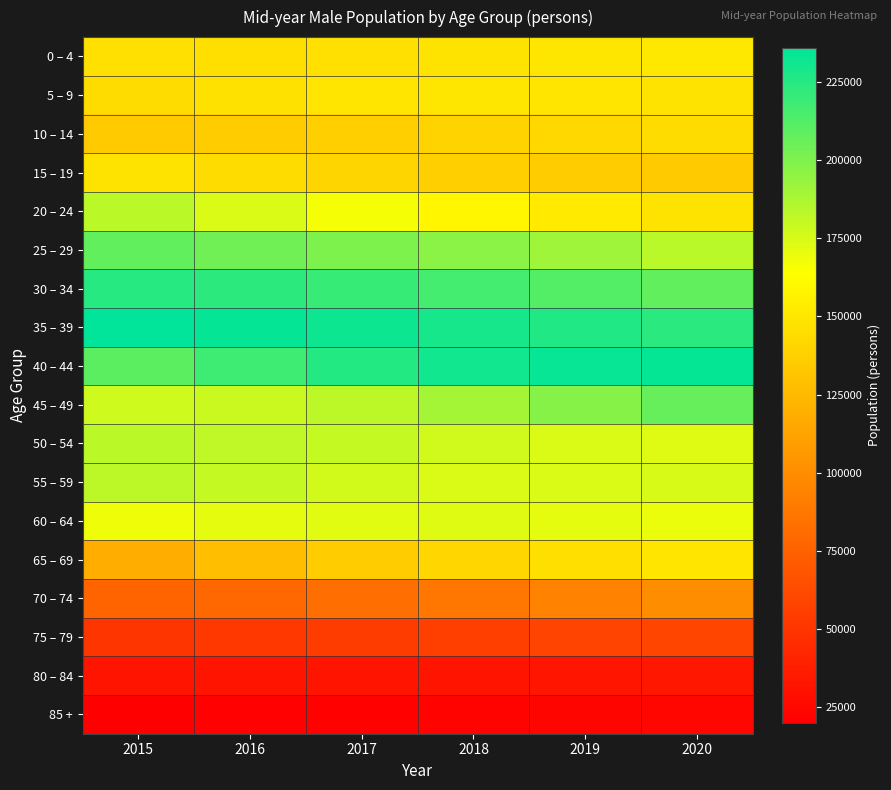

What is the difference between the highest and lowest values at 2019?

210064.5